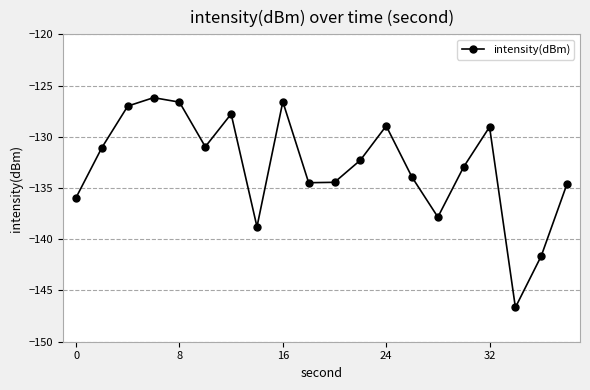

What is the greatest value displayed?

-126.2